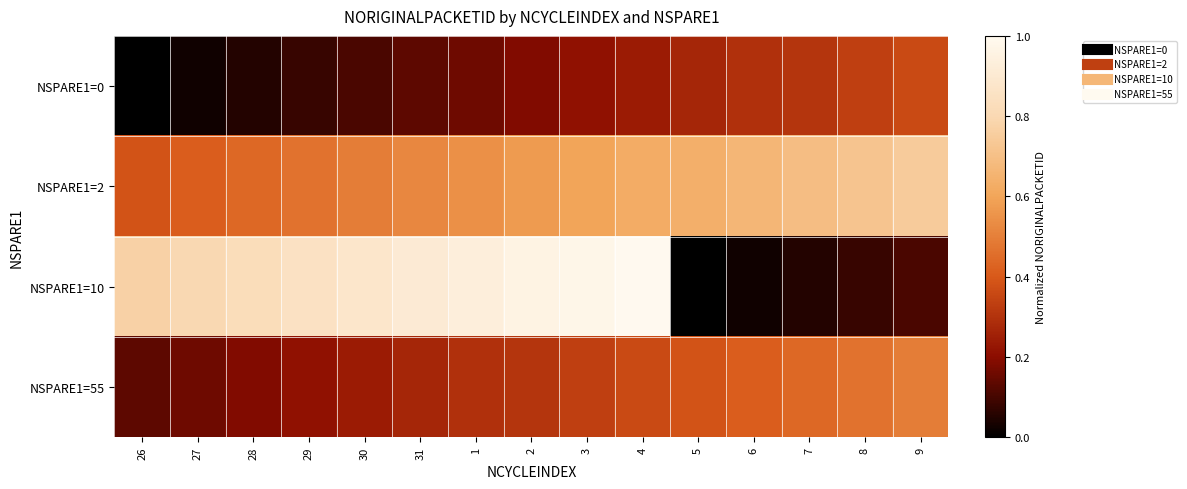

Reading right to left, extract all data points from this chart.

NSPARE1=0: 9=0.4	8=0.3	7=0.3	6=0.3	5=0.3	4=0.2	3=0.2	2=0.2	1=0.2	31=0.1	30=0.1	29=0.1	28=0.1	27=0.0	26=0.0
NSPARE1=2: 9=0.7	8=0.7	7=0.7	6=0.7	5=0.6	4=0.6	3=0.6	2=0.6	1=0.5	31=0.5	30=0.5	29=0.5	28=0.4	27=0.4	26=0.4
NSPARE1=10: 9=0.1	8=0.1	7=0.1	6=0.0	5=0.0	4=1.0	3=1.0	2=1.0	1=0.9	31=0.9	30=0.9	29=0.9	28=0.8	27=0.8	26=0.8
NSPARE1=55: 9=0.5	8=0.5	7=0.4	6=0.4	5=0.4	4=0.4	3=0.3	2=0.3	1=0.3	31=0.3	30=0.2	29=0.2	28=0.2	27=0.2	26=0.1